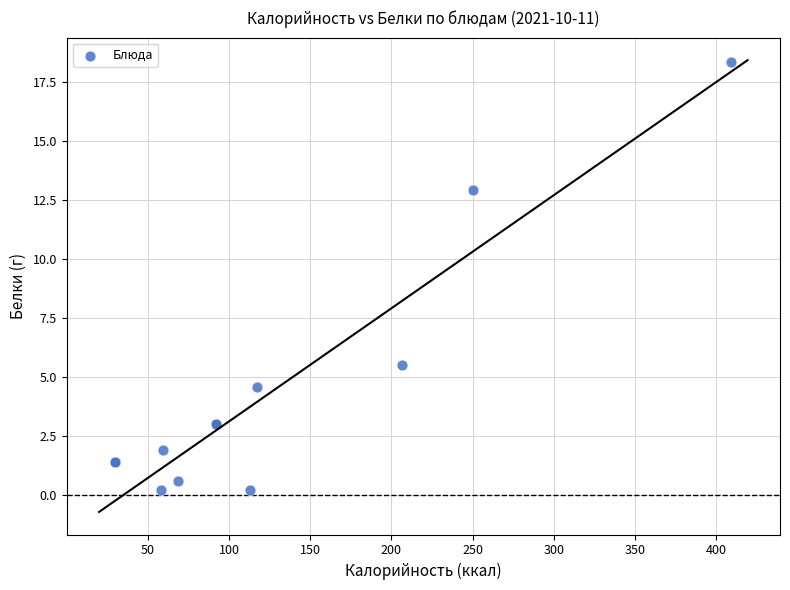

What Y value in the scatter plot is closest to 9?

5.5